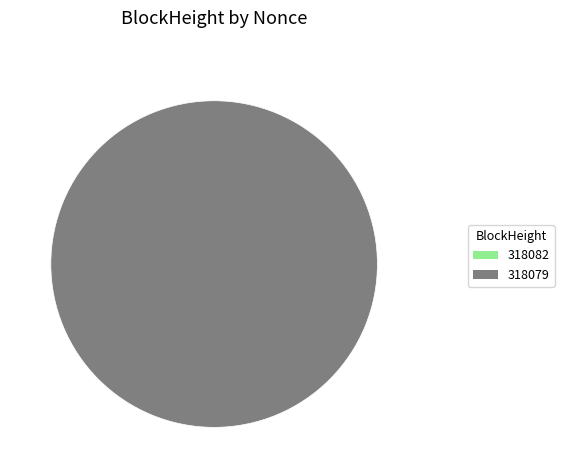

True or false: 318082 accounts for 10% of the total.

False